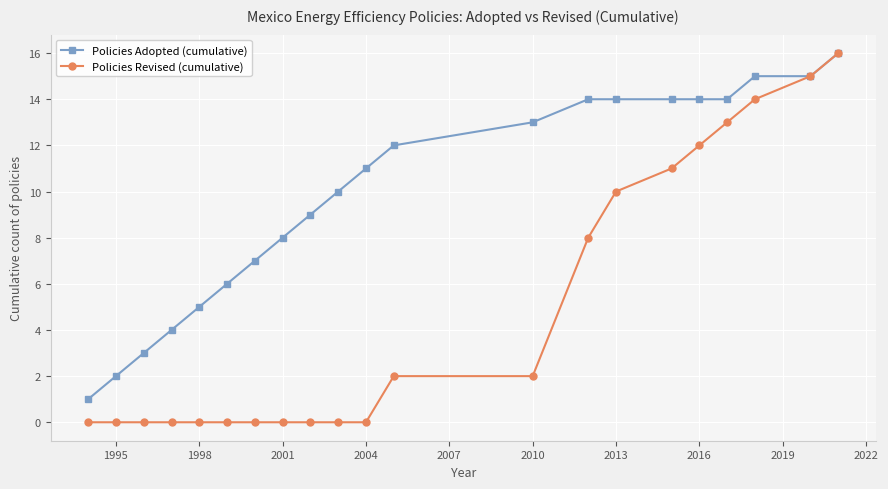

Which series has the largest range (max minus min)?

Policies Revised (cumulative)